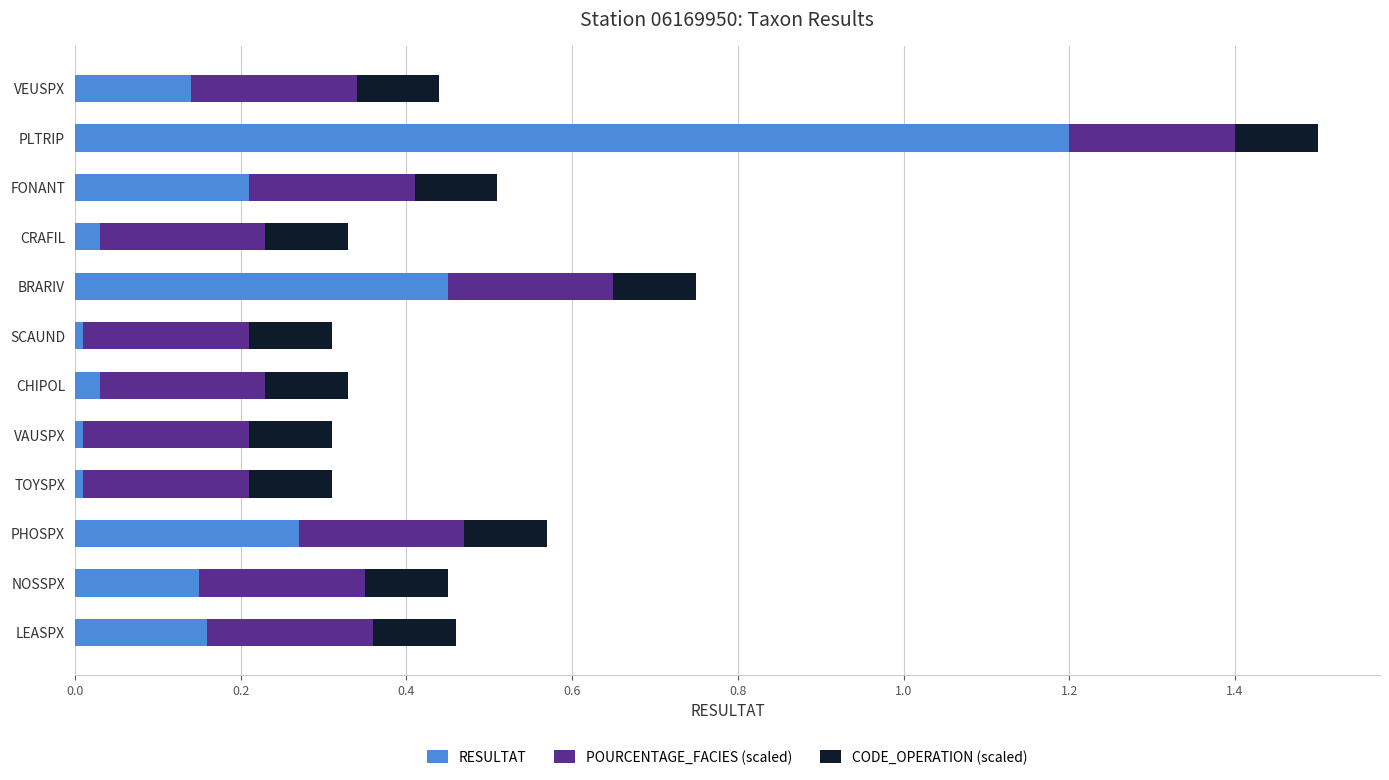

The value of RESULTAT at VAUSPX is 0.0. True or false?

True